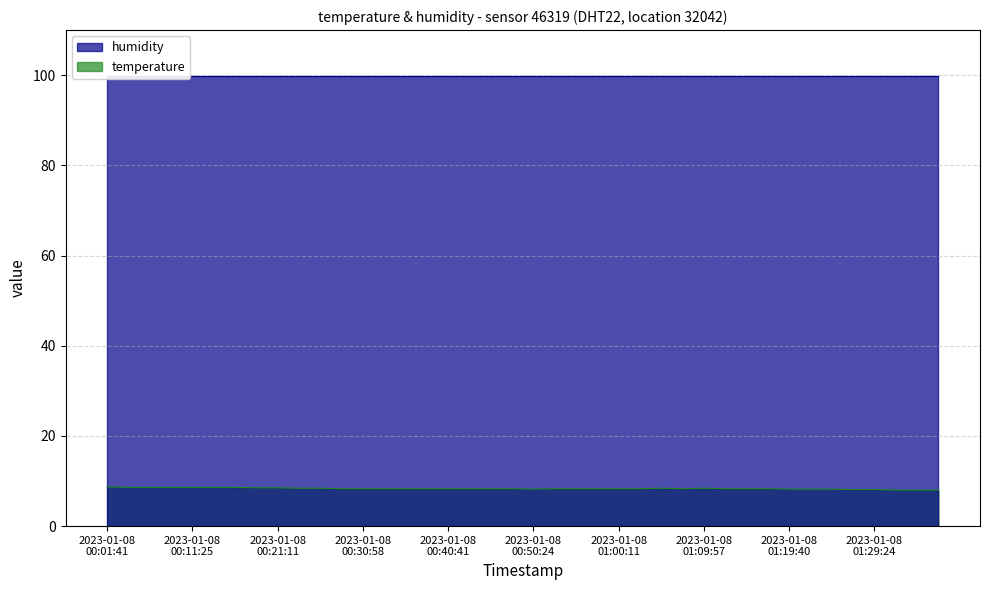

Does the chart have visible grid lines?

Yes